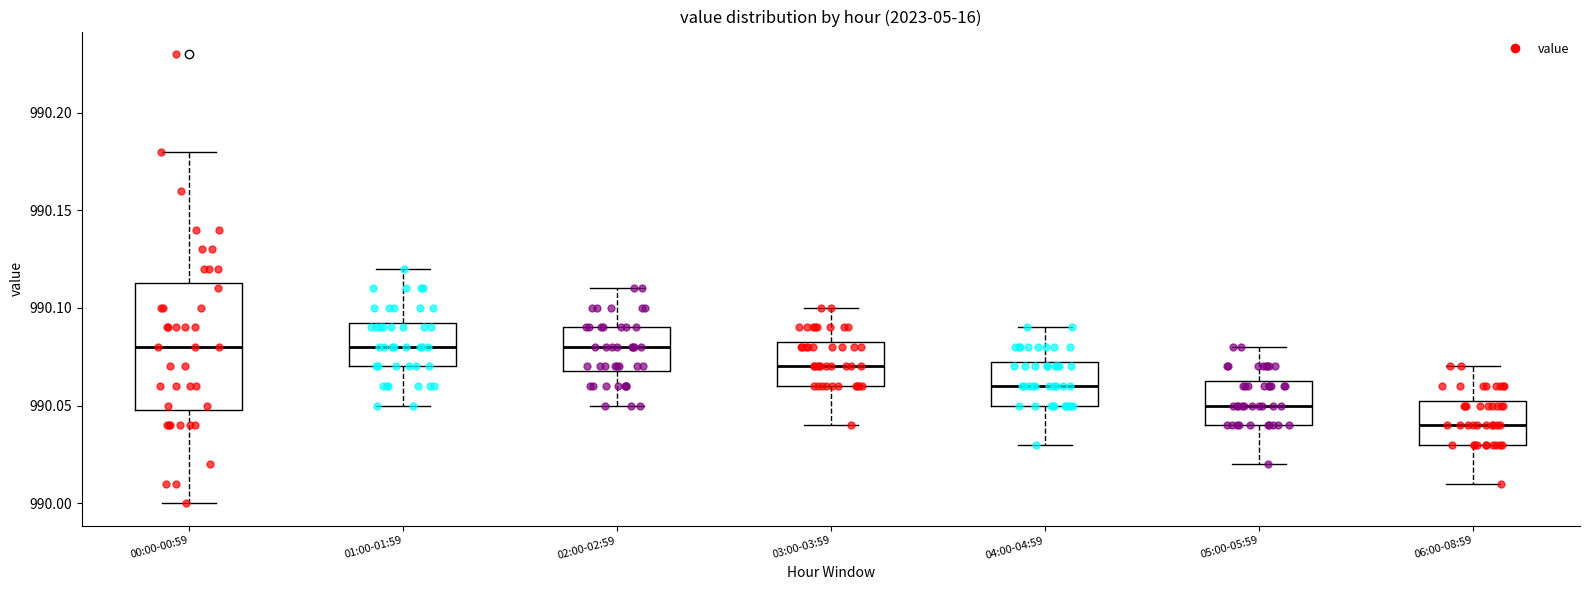

Reading left to right, read every box against the y-axis: the position of its median line, the range the box covers, and the ends of its whiskers. The values are not printed on the chart, so give them approximately, as read against the axis.

00:00-00:59: median 990.080, box 990.050 to 990.115, whiskers 990.000 to 990.180
01:00-01:59: median 990.080, box 990.070 to 990.095, whiskers 990.050 to 990.120
02:00-02:59: median 990.080, box 990.070 to 990.090, whiskers 990.050 to 990.110
03:00-03:59: median 990.070, box 990.060 to 990.085, whiskers 990.040 to 990.100
04:00-04:59: median 990.060, box 990.050 to 990.075, whiskers 990.030 to 990.090
05:00-05:59: median 990.050, box 990.040 to 990.065, whiskers 990.020 to 990.080
06:00-08:59: median 990.040, box 990.030 to 990.055, whiskers 990.010 to 990.070